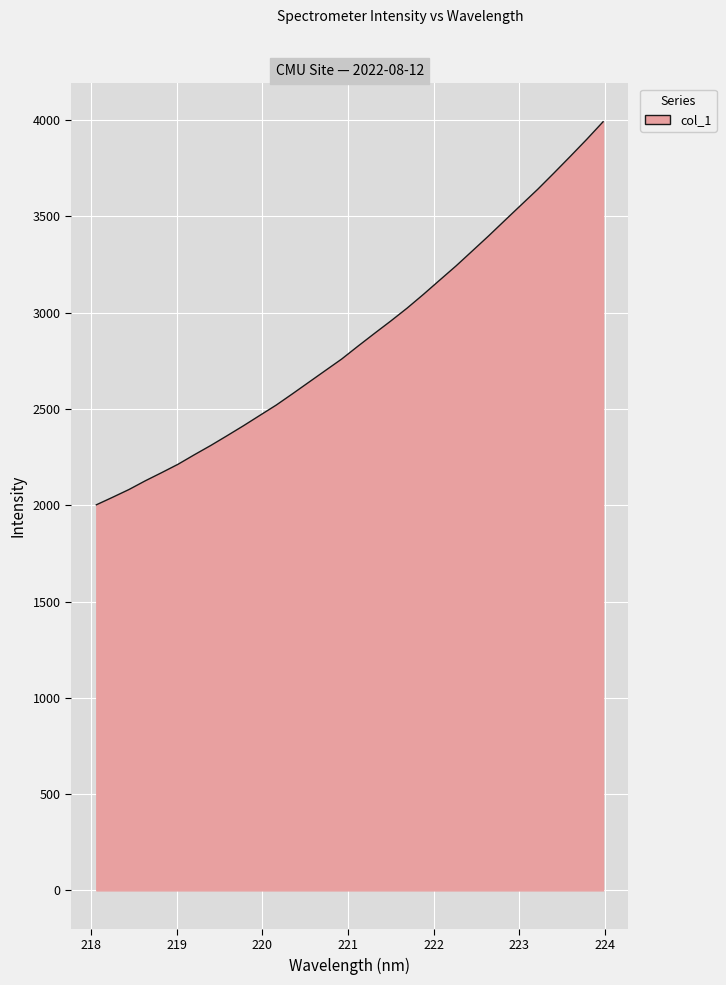

What is the minimum value shown in the chart?

2002.1